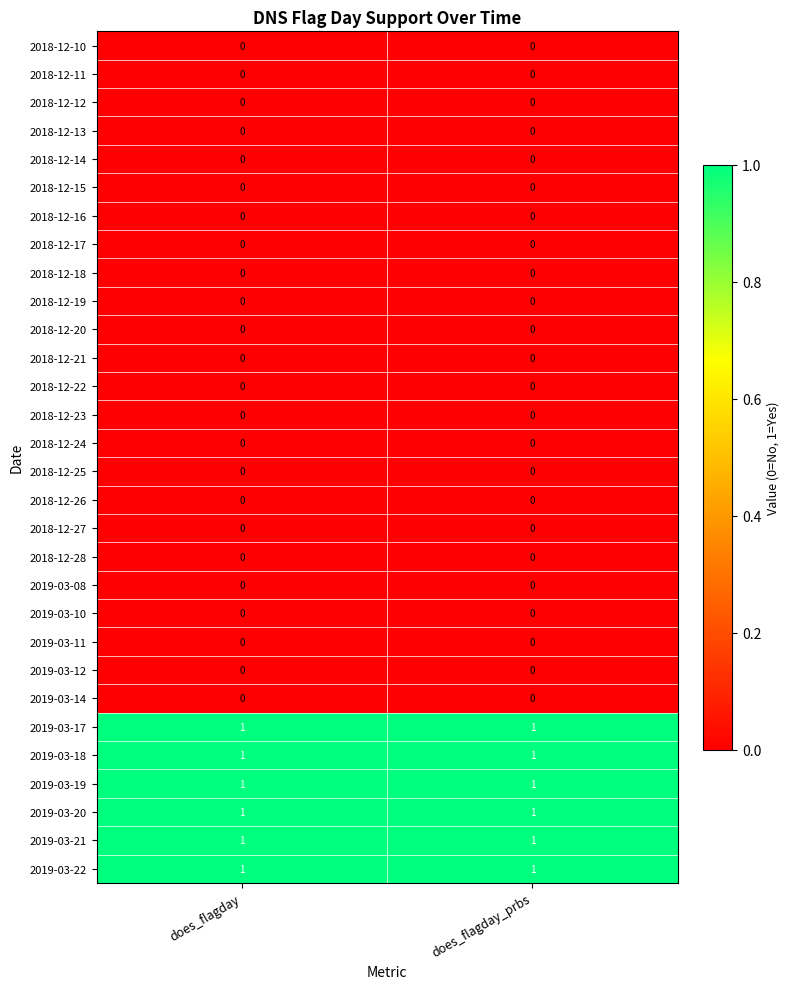

What is the total value across all series at does_flagday?

6